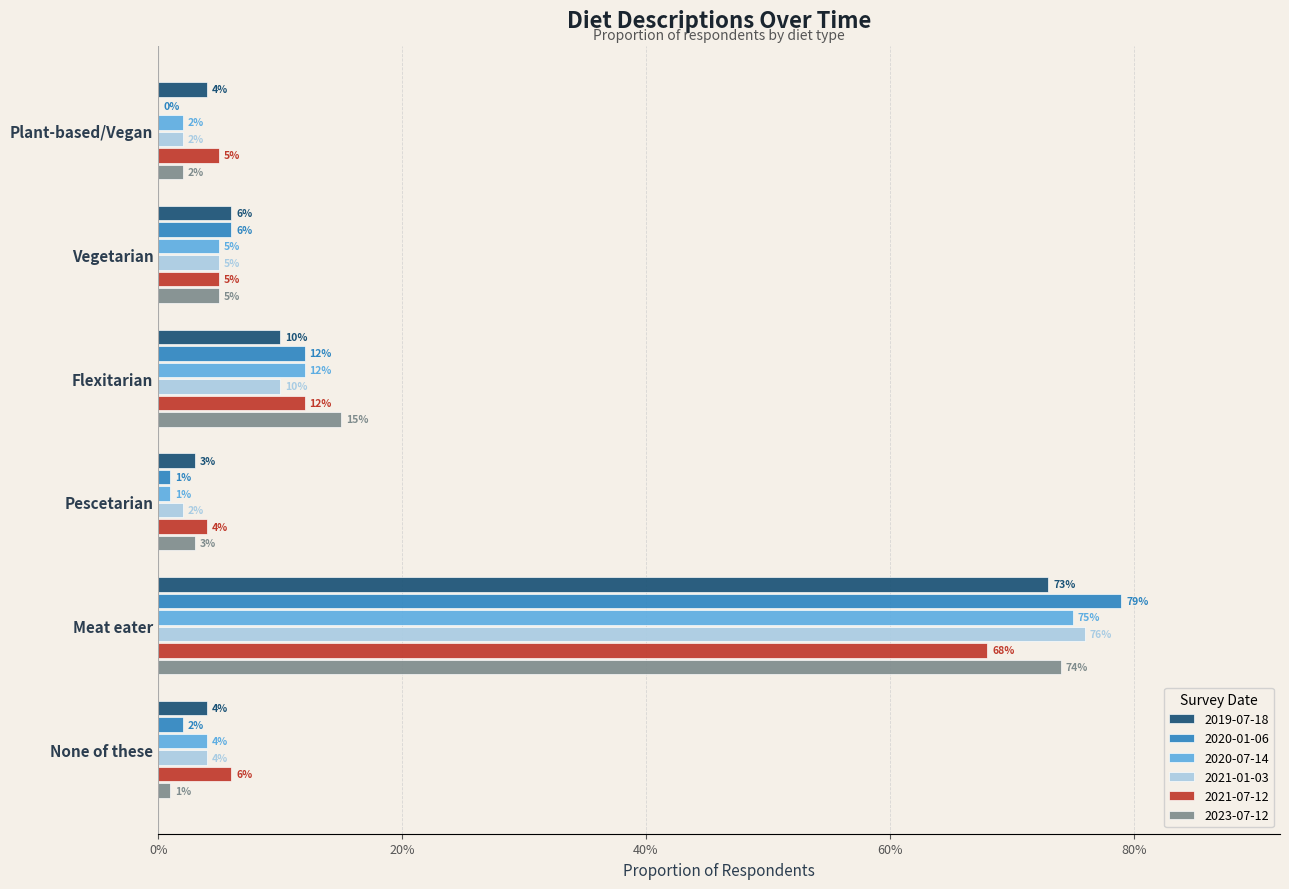

What are all the series names shown in the legend?

2019-07-18, 2020-01-06, 2020-07-14, 2021-01-03, 2021-07-12, 2023-07-12